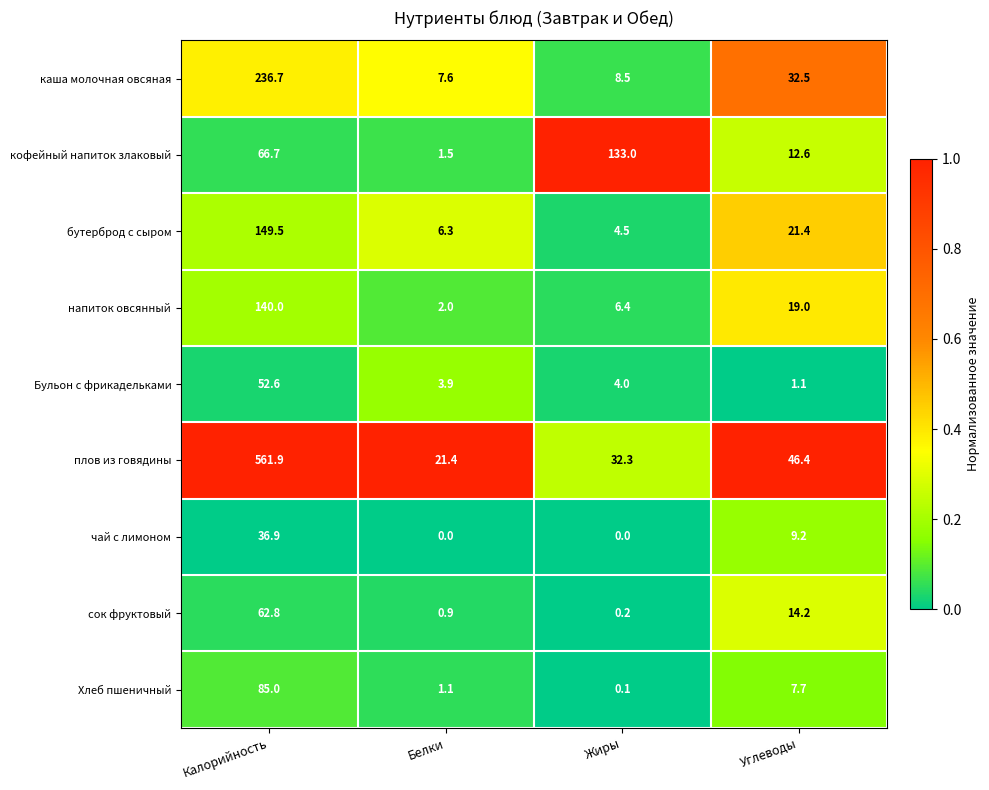

Which series has the widest spread of values?

плов из говядины